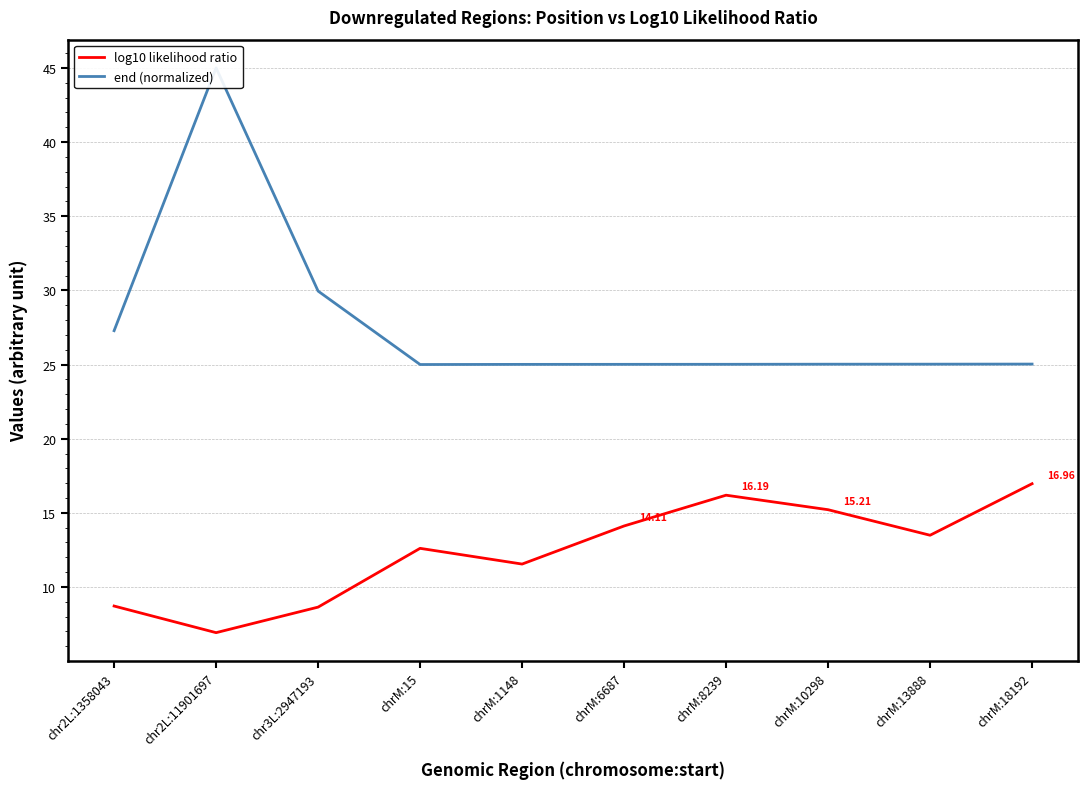

The log10 likelihood ratio series shows 15.2 at chrM:10298. True or false?

True